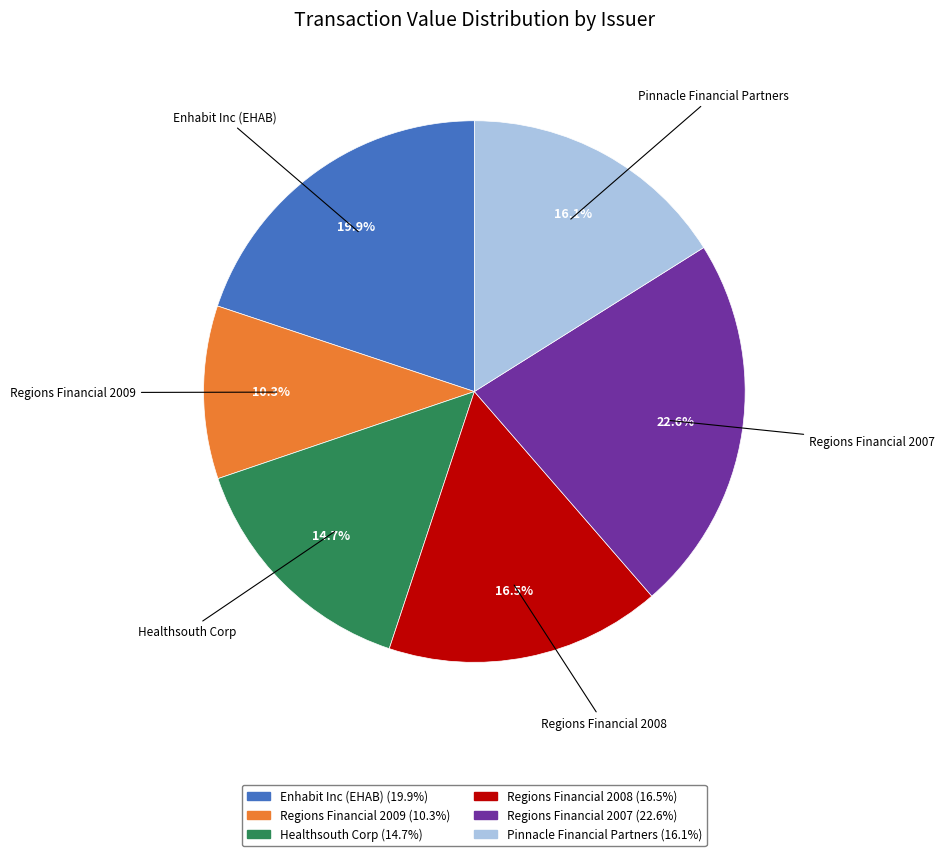

Which has a higher value, Enhabit Inc (EHAB) or Regions Financial 2007?

Regions Financial 2007